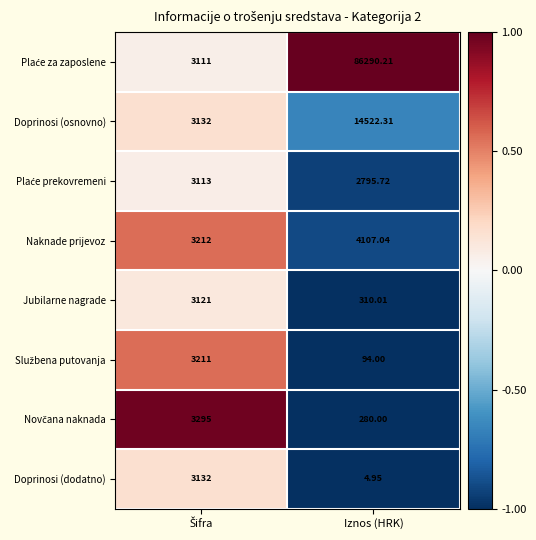

Where is Doprinosi (dodatno) nearest to the value 1568?

Iznos (HRK)